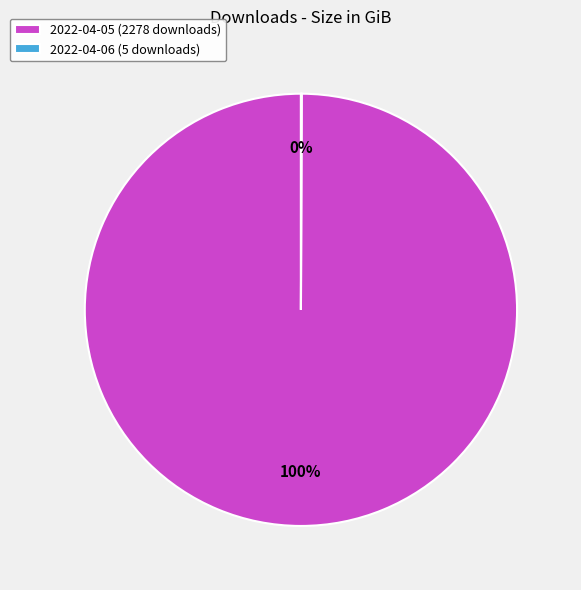

Is it true that 2022-04-05 (2278 downloads) is 100% of the pie?

True